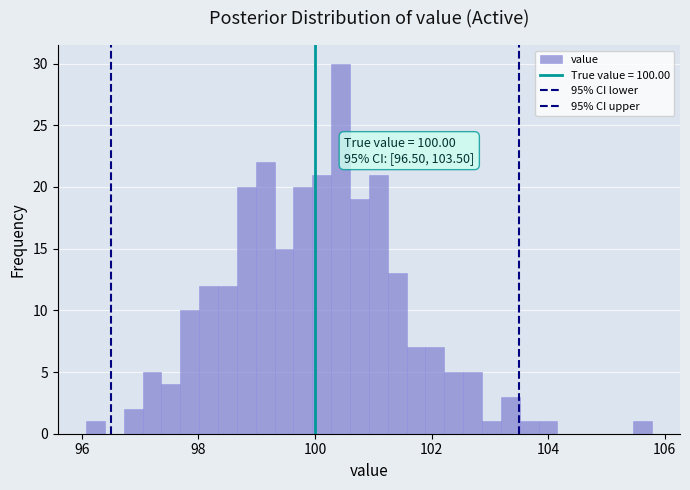

Around what value on the x-axis is the tallest bar? Give the approximate position of its centre, as read against the axis.

100.4